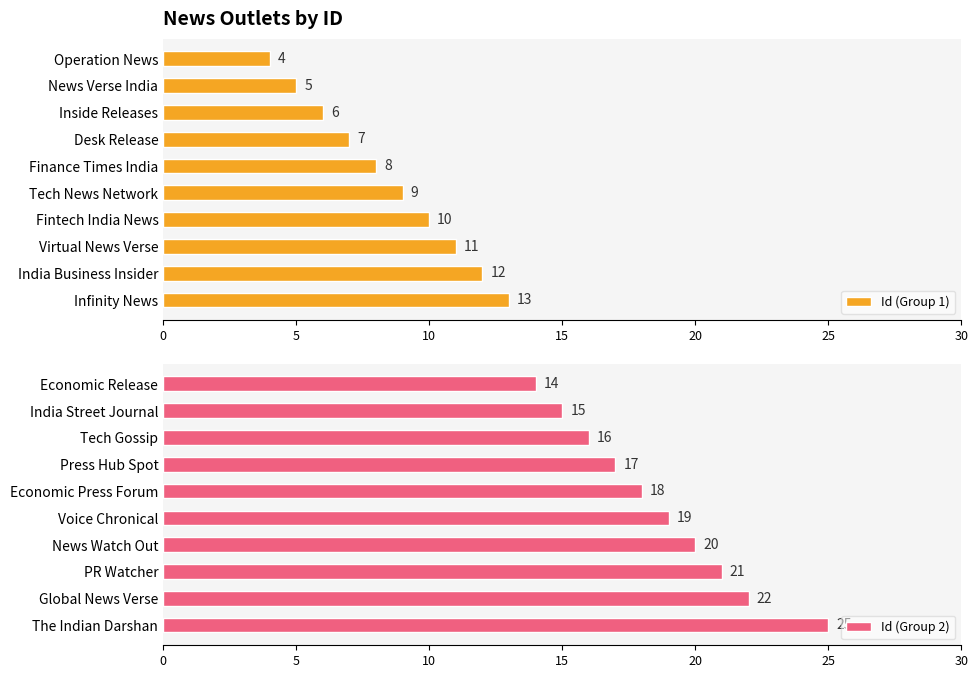

List the labels in order of Id (Group 1) value, largest first.

Infinity News, India Business Insider, Virtual News Verse, Fintech India News, Tech News Network, Finance Times India, Desk Release, Inside Releases, News Verse India, Operation News